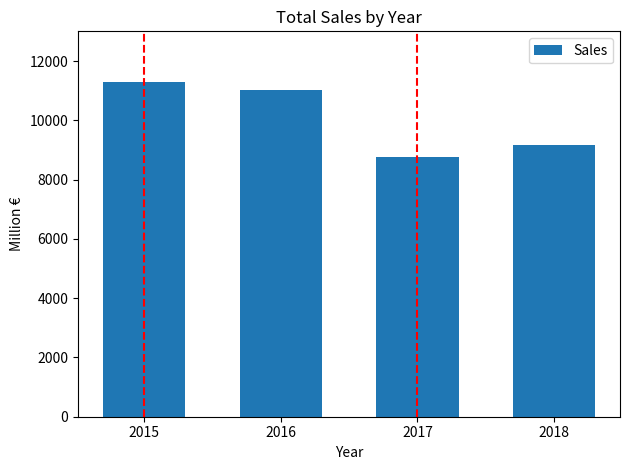

The chart shows a value of 11034 at 2016. True or false?

True